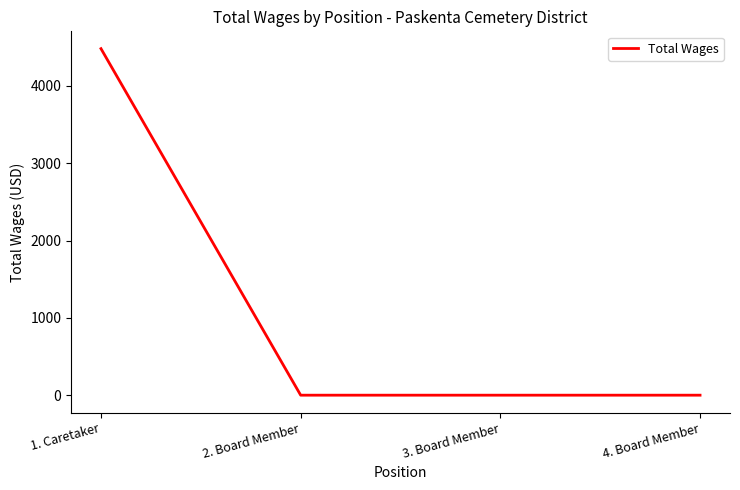

Reading left to right, what are all the values shown in this chart?

1. Caretaker=4481	2. Board Member=0	3. Board Member=0	4. Board Member=0